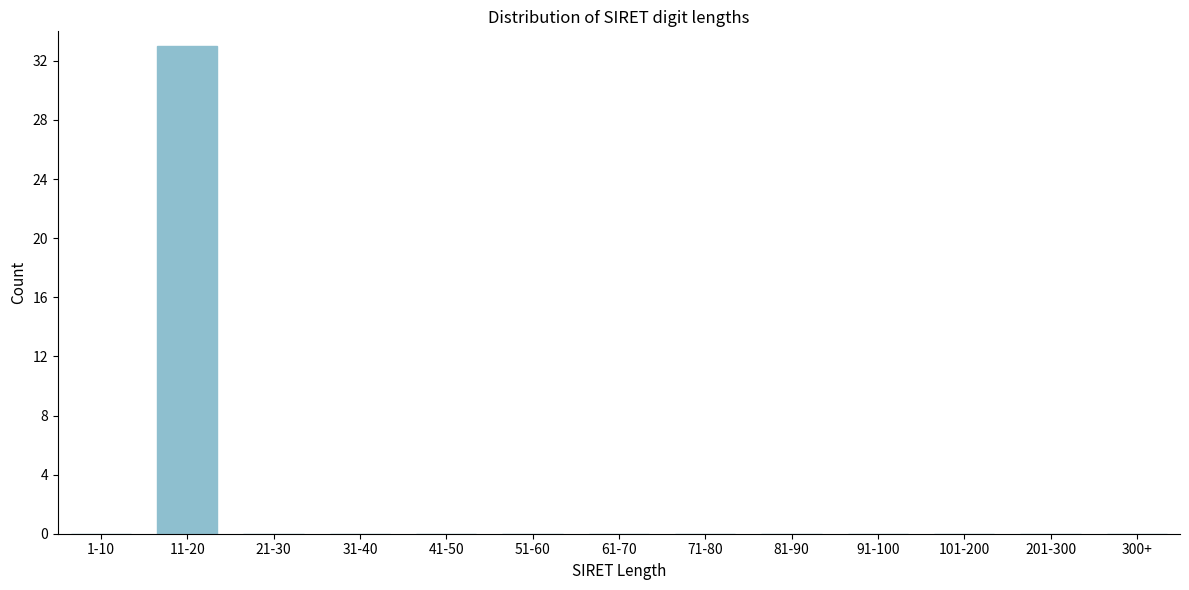

Reading left to right, transcribe all the data shown in this chart.

1-10=0	11-20=33	21-30=0	31-40=0	41-50=0	51-60=0	61-70=0	71-80=0	81-90=0	91-100=0	101-200=0	201-300=0	300+=0